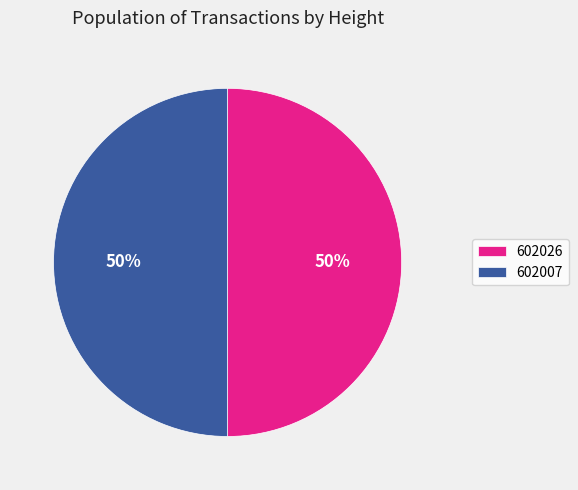

Count the number of slices in the pie.

2